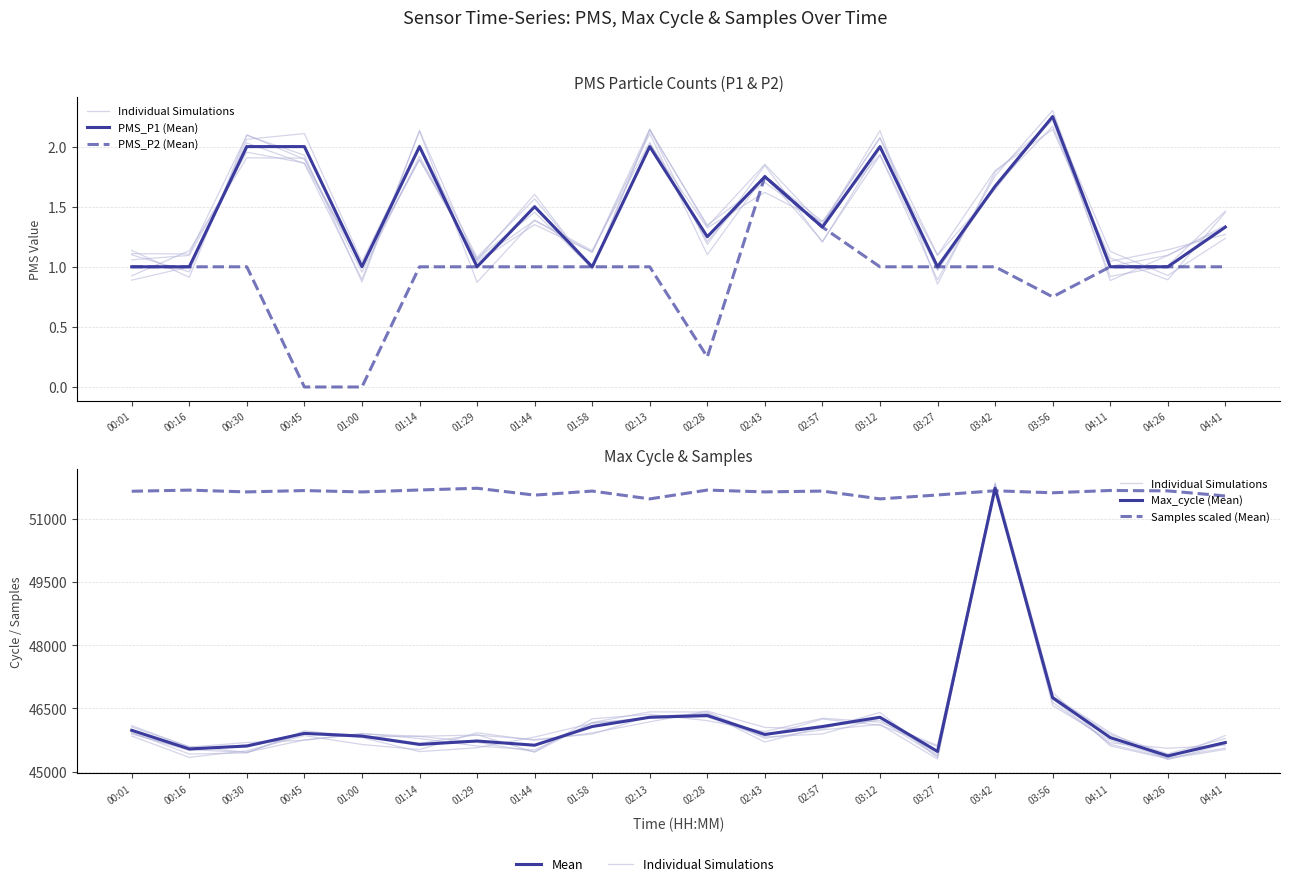

How many intersections are there between Max_cycle (Mean) and Individual Simulations?

8